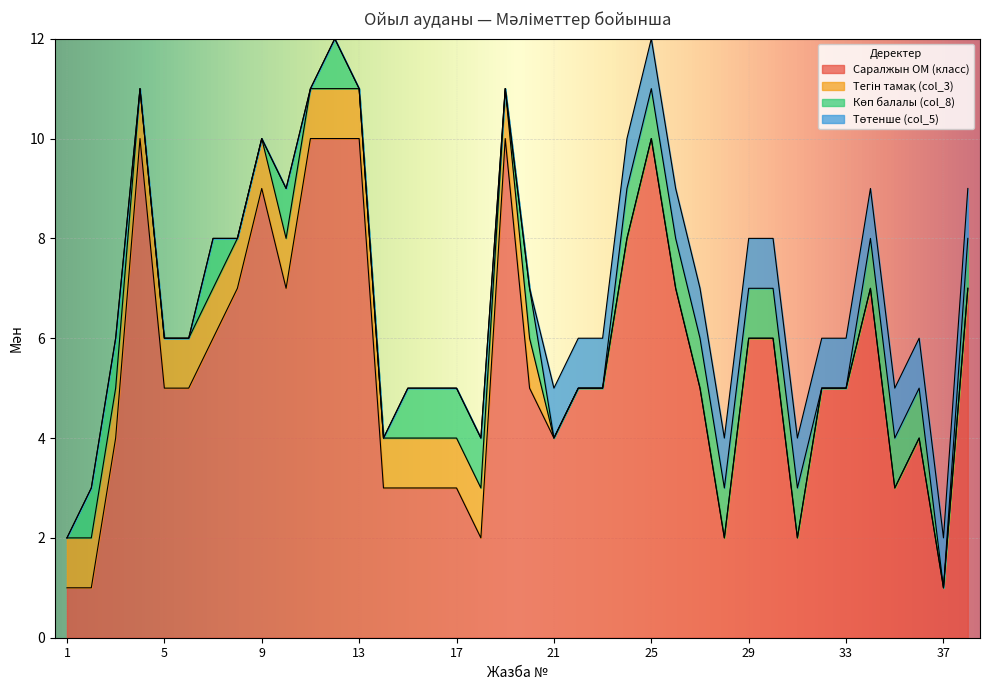

Count the Көп балалы (col_8) values in the range 0 to 1.

38